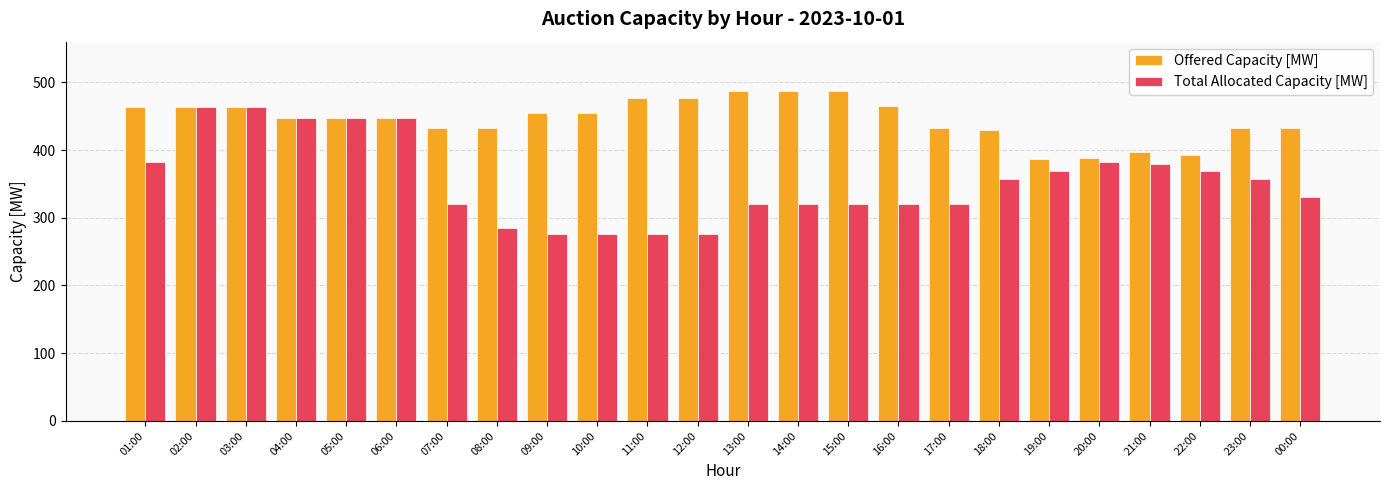

At how many categories does at least one series exceed 424?

20